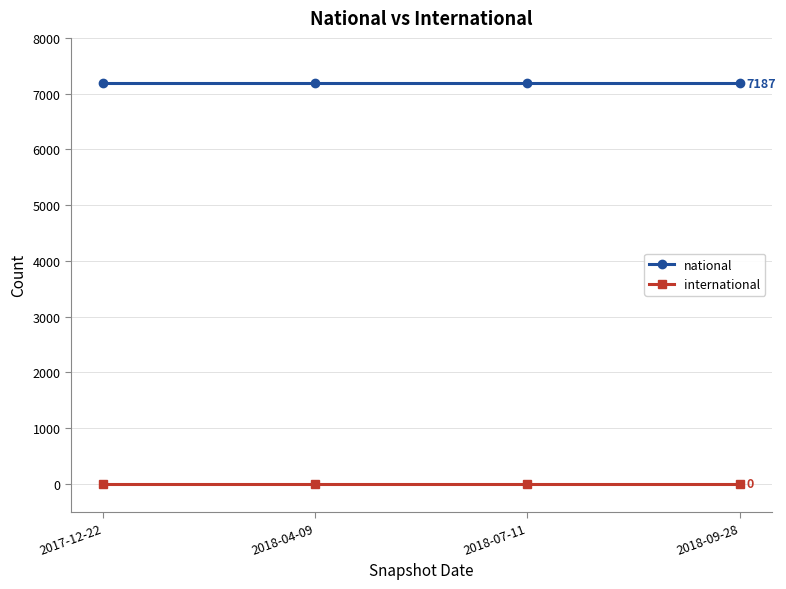

Which series has the largest total across all categories?

national